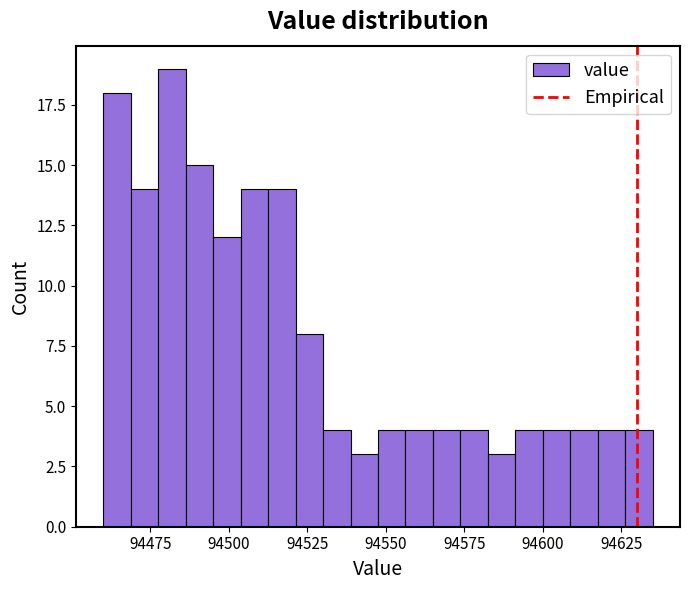

Around what value on the x-axis is the tallest bar? Give the approximate position of its centre, as read against the axis.

94480